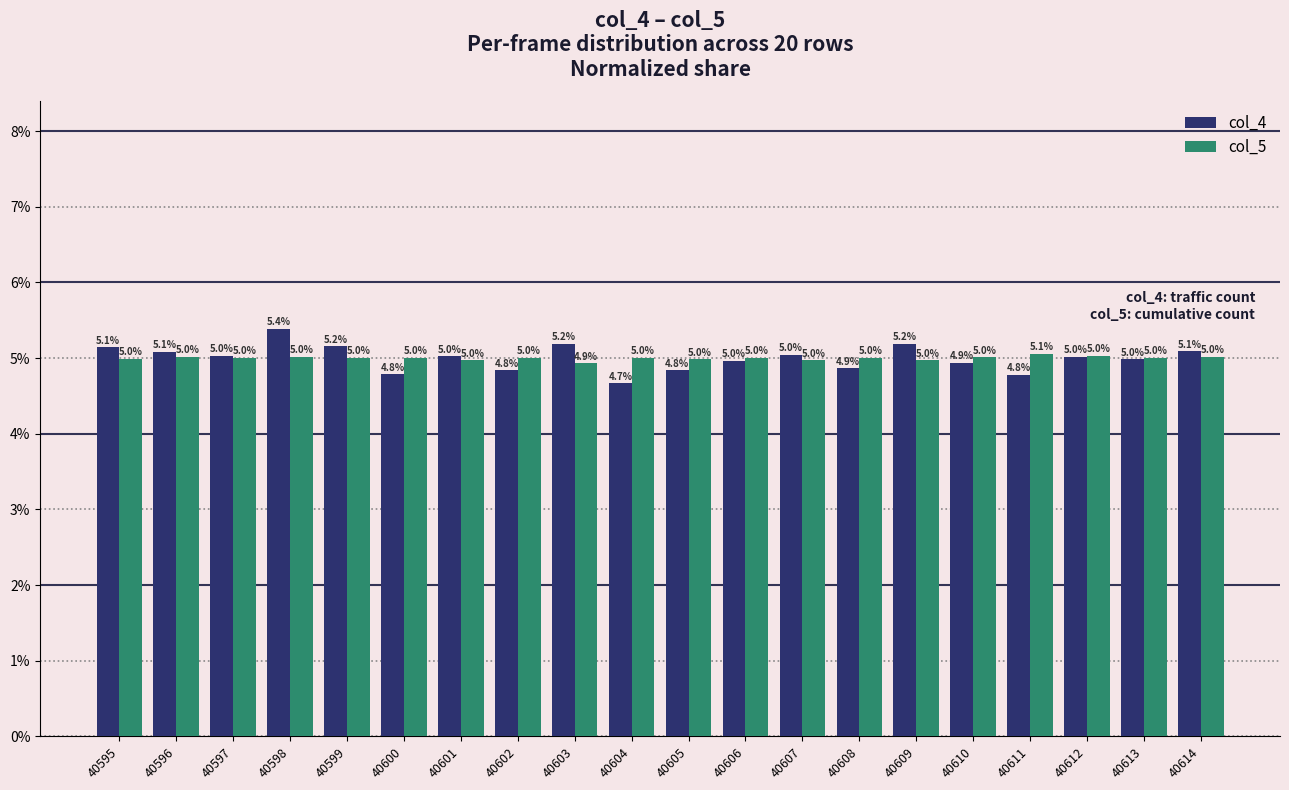

The col_5 series shows 5.0 at 40610. True or false?

True